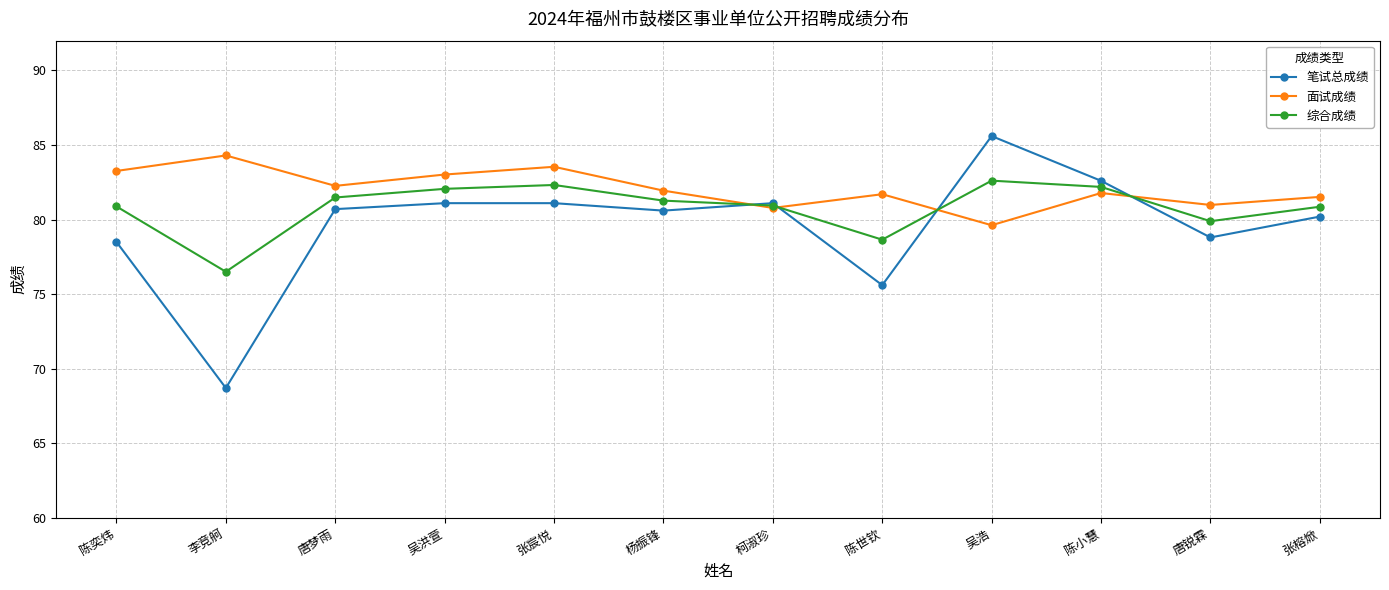

Which series has the largest total across all categories?

面试成绩